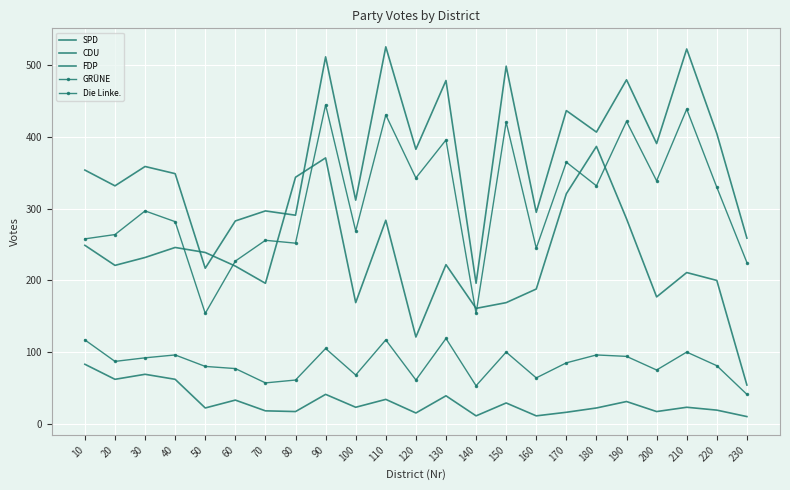

At which label is CDU closest to 361?

30